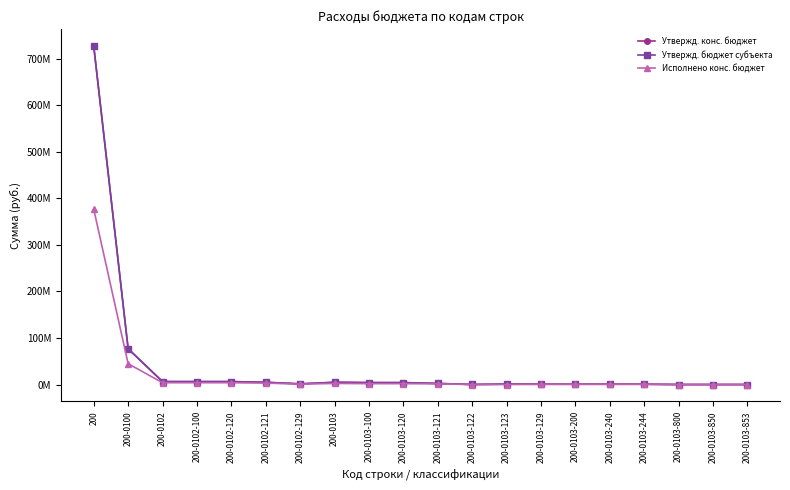

What is the label of the 6th point from the left?

200-0102-121